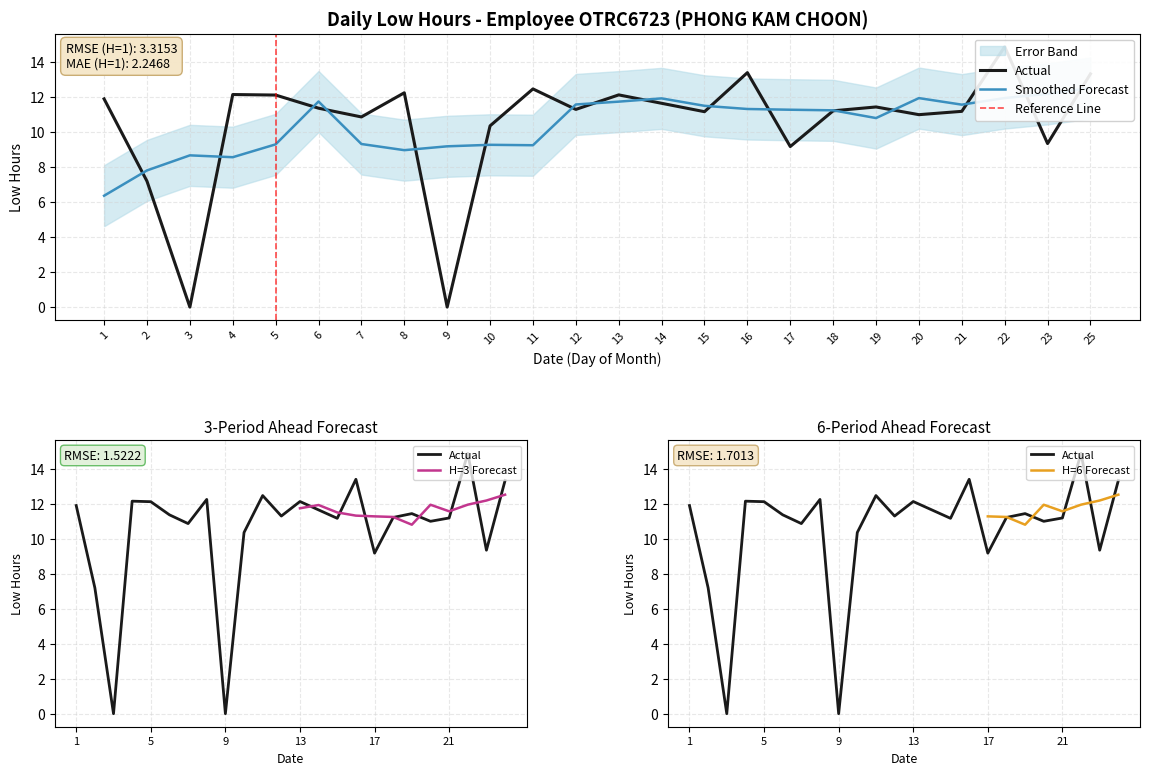

At which category does the data reach its first local peak?

4